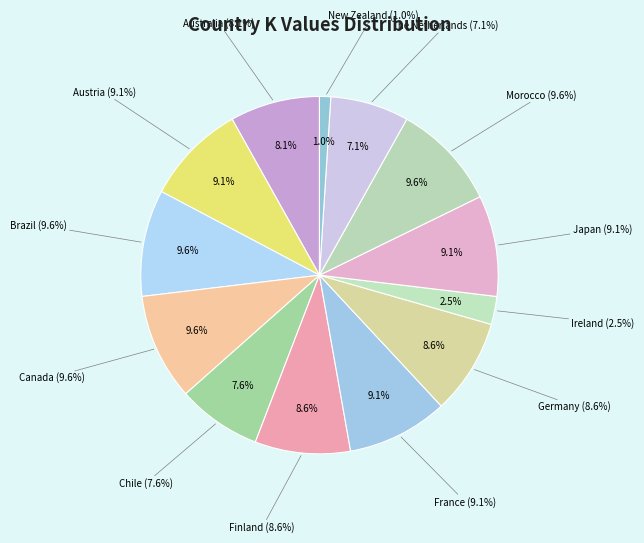

What percentage is the Germany slice, to the nearest percent?

9%